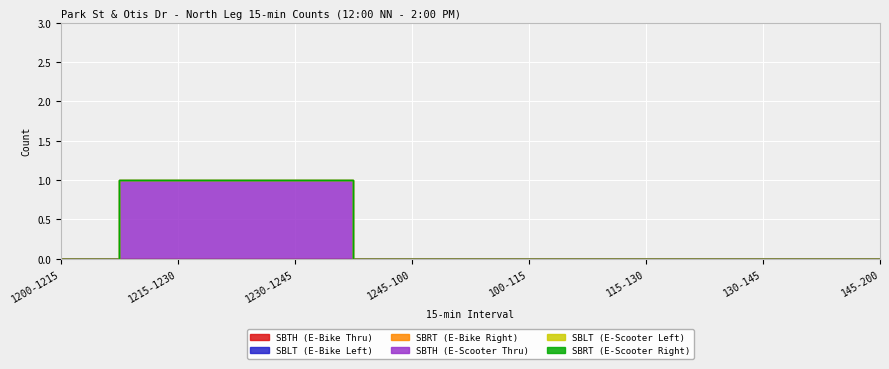

Between 130-145 and 100-115, which is larger?

130-145